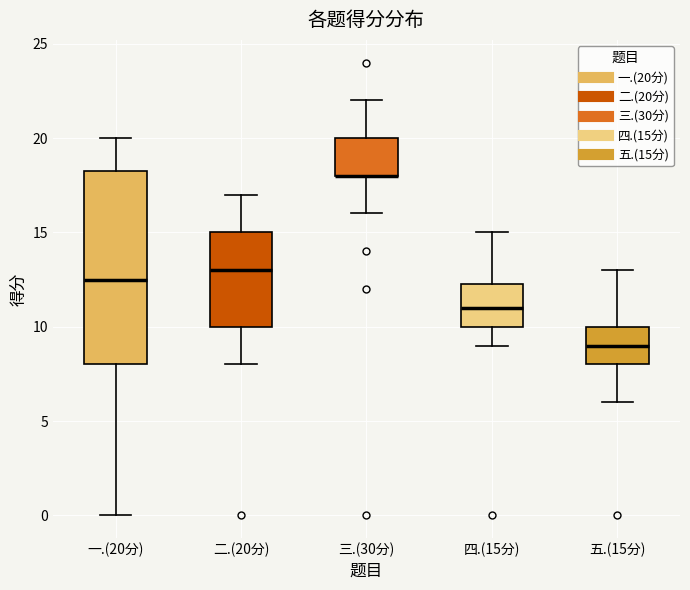

Where does the lower whisker of the box for 四.(15分) end on the y-axis? The values are not printed on the chart, so give them approximately, as read against the axis.

9.0